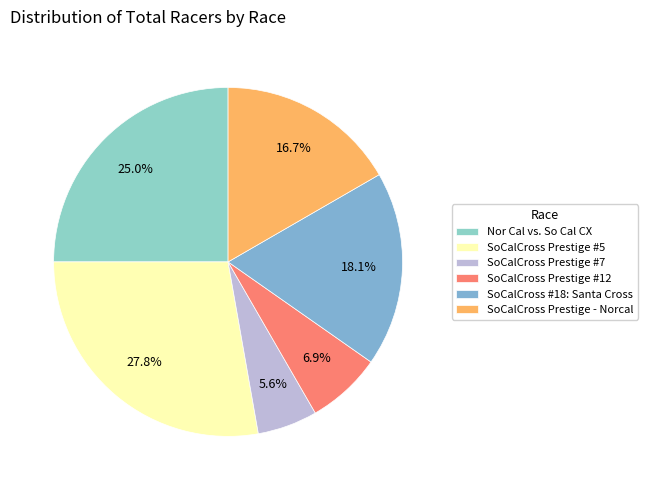

Is it true that SoCalCross #18: Santa Cross is 18% of the pie?

True